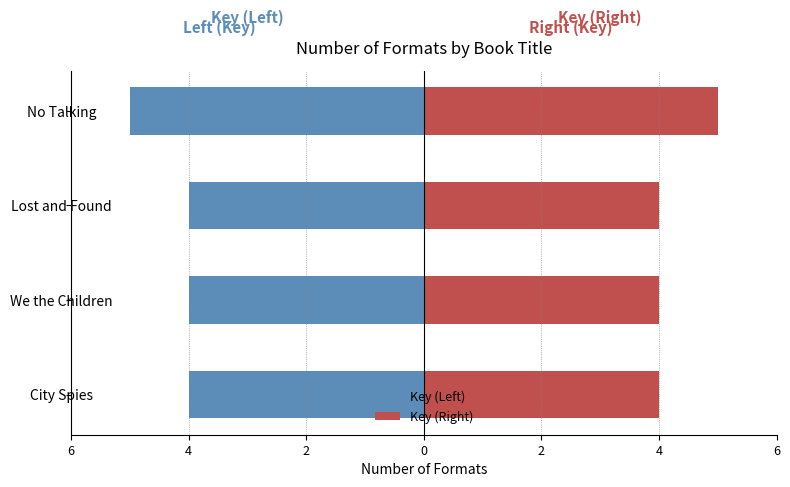

How many categories are shown in the chart?

4